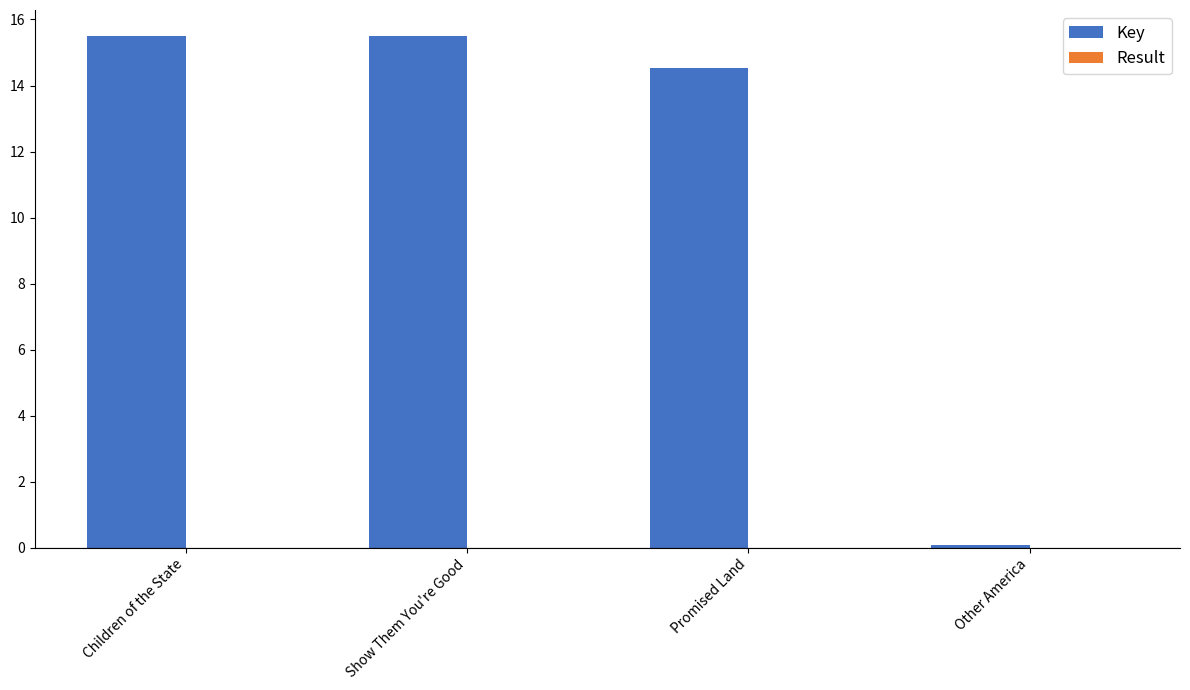

What is the total value across all series at Promised Land?

14.5